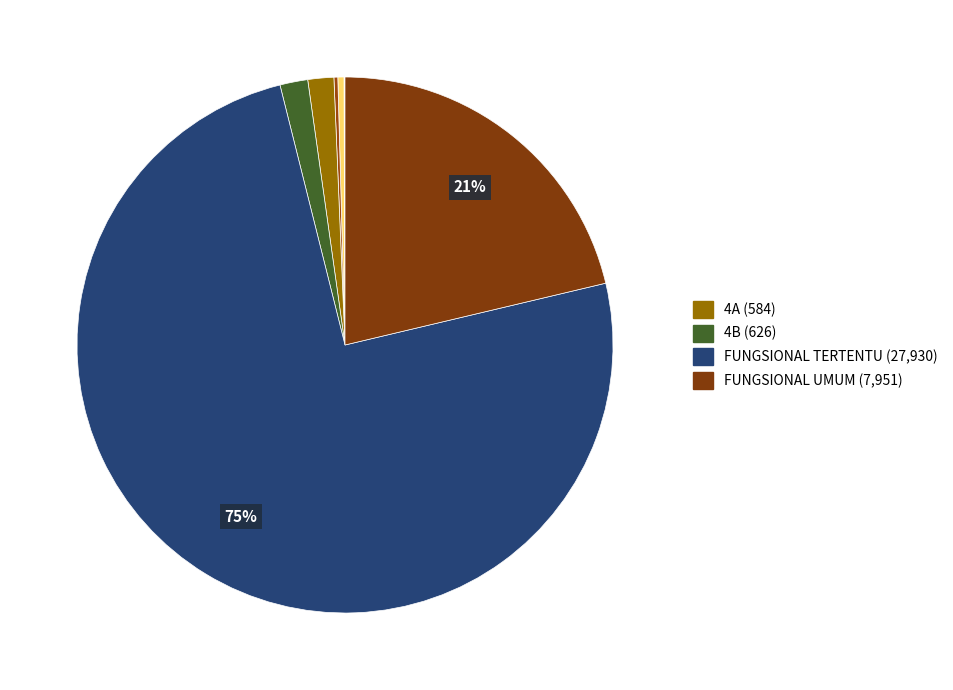

Rank the categories by value from lowest to highest.

1B, 2A, 2B, 3B, 3A, 4A, 4B, FUNGSIONAL UMUM, FUNGSIONAL TERTENTU